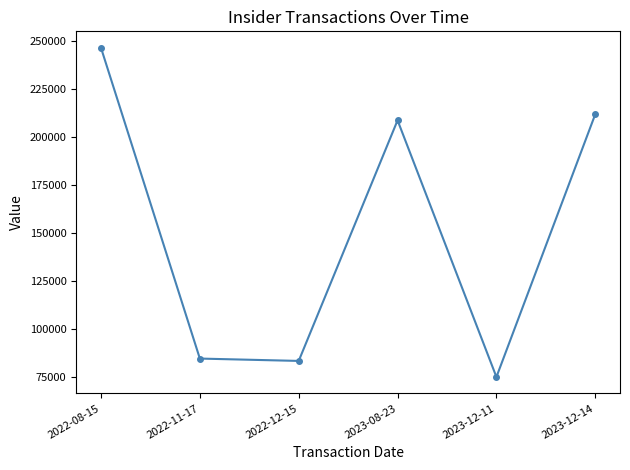

How many distinct data groups are displayed?

1